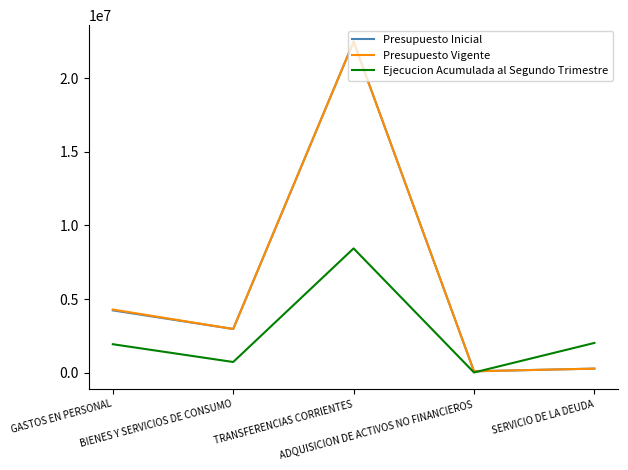

True or false: Ejecucion Acumulada al Segundo Trimestre has a value of 8444227 at TRANSFERENCIAS CORRIENTES.

True